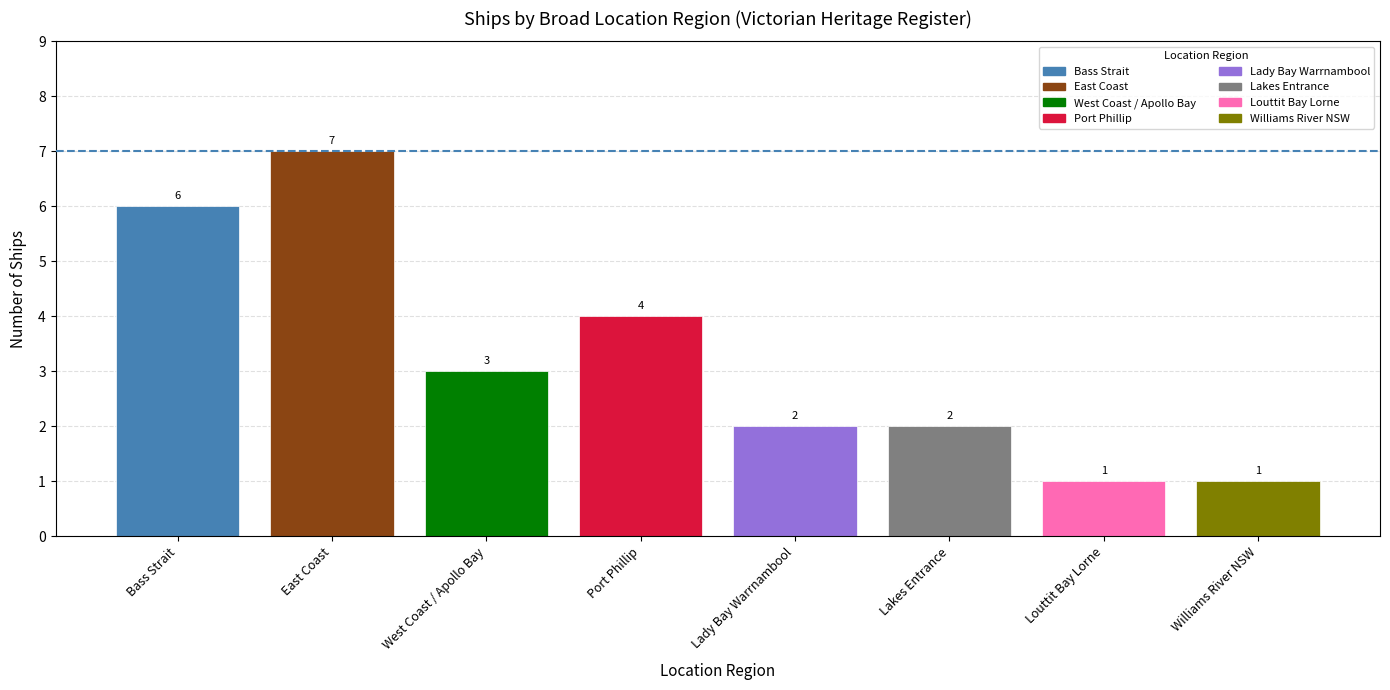

At which category does the chart reach its peak across all series?

East Coast